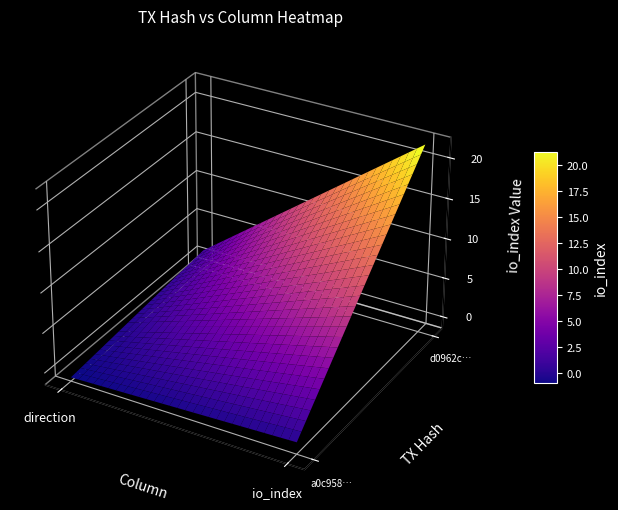

Between -1 and 1, which is larger?

1